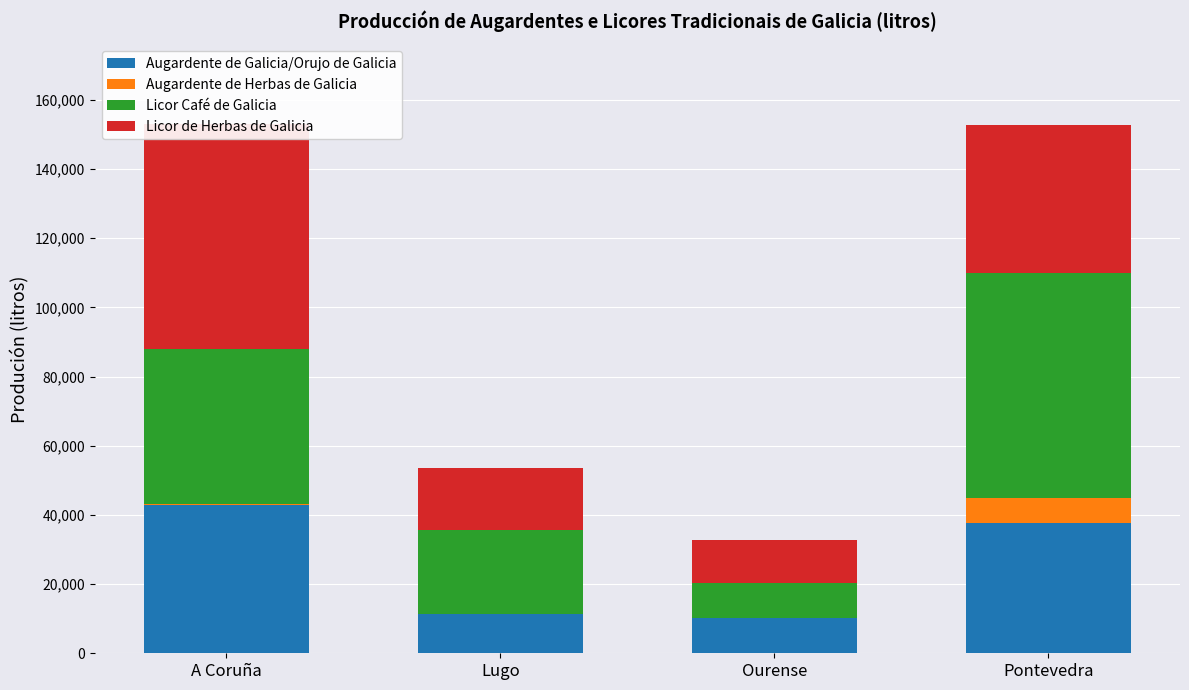

Reading right to left, what are all the values shown in this chart?

Augardente de Galicia/Orujo de Galicia: Pontevedra=37555	Ourense=10294	Lugo=11343	A Coruña=42734
Augardente de Herbas de Galicia: Pontevedra=7380	Ourense=0	Lugo=0	A Coruña=300
Licor Café de Galicia: Pontevedra=64957	Ourense=10050	Lugo=24204	A Coruña=44934
Licor de Herbas de Galicia: Pontevedra=42901	Ourense=12501	Lugo=18141	A Coruña=65129